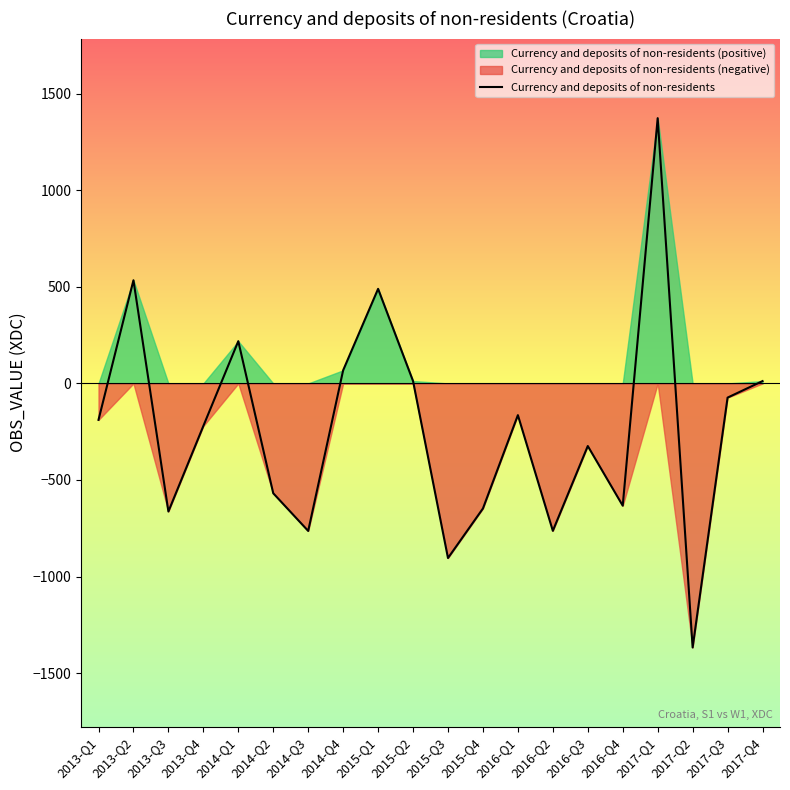

Count the number of categories in the chart.

20